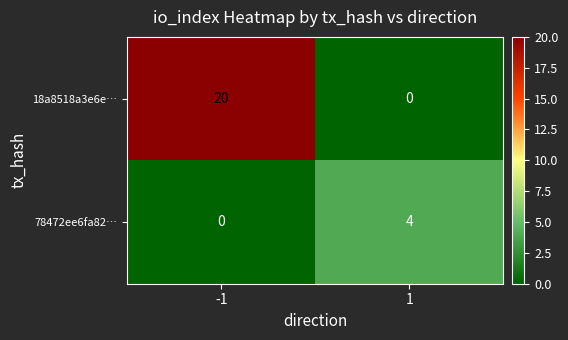

Reading left to right, list all the values displayed in this chart.

18a8518a3e6e…: 20	0
78472ee6fa82…: 0	4